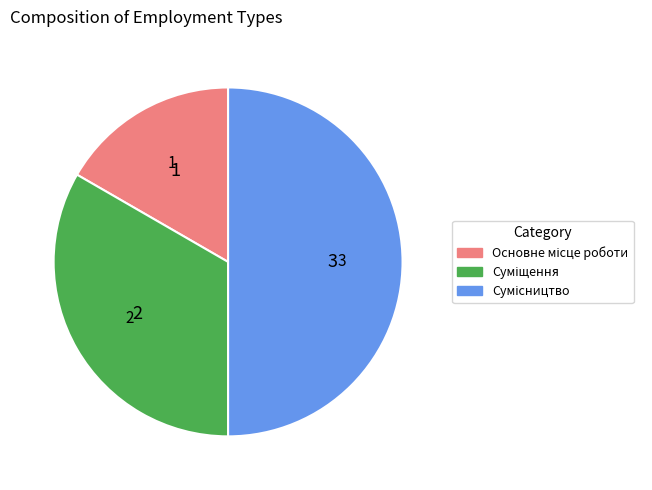

How much of the chart is everything except Сумісництво?

50.0%